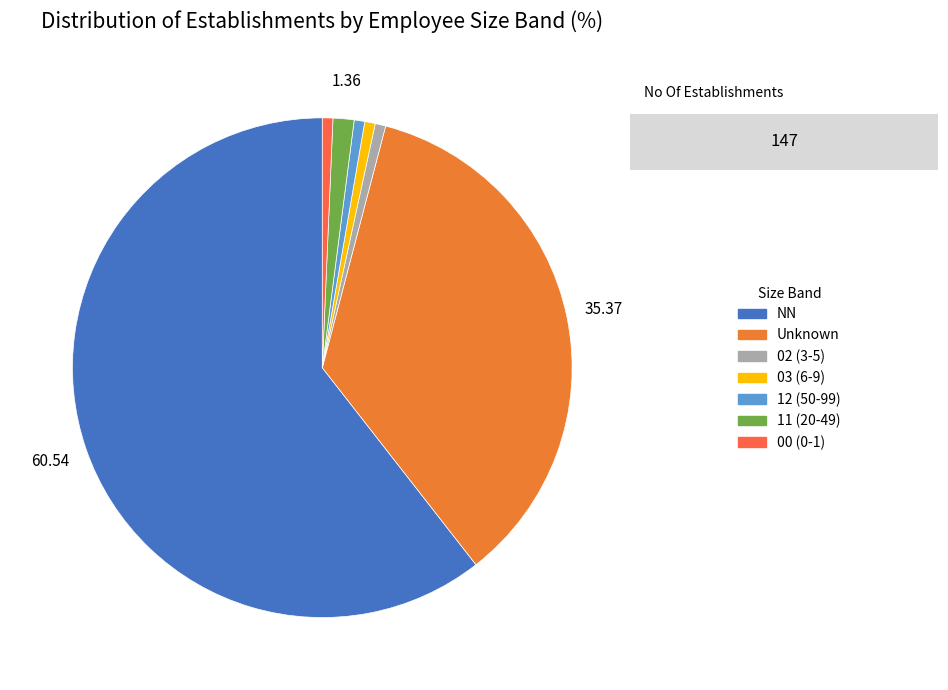

Is there a majority slice in this chart?

Yes